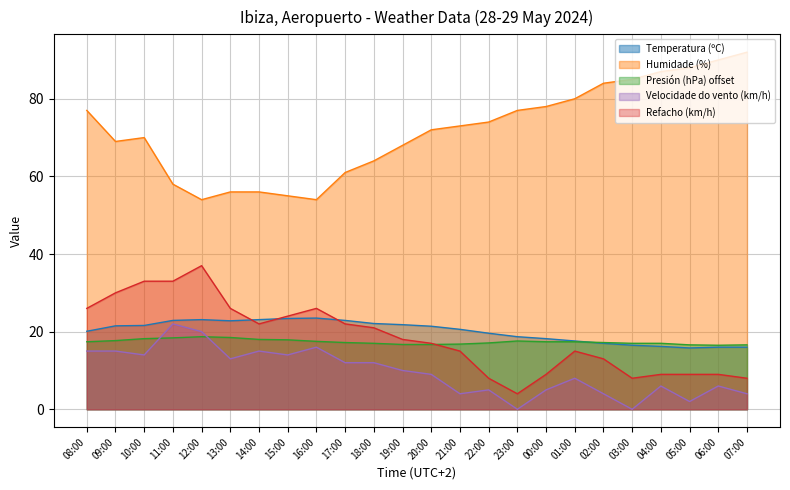

What is the sum of all Velocidade do vento (km/h) values?

231.0